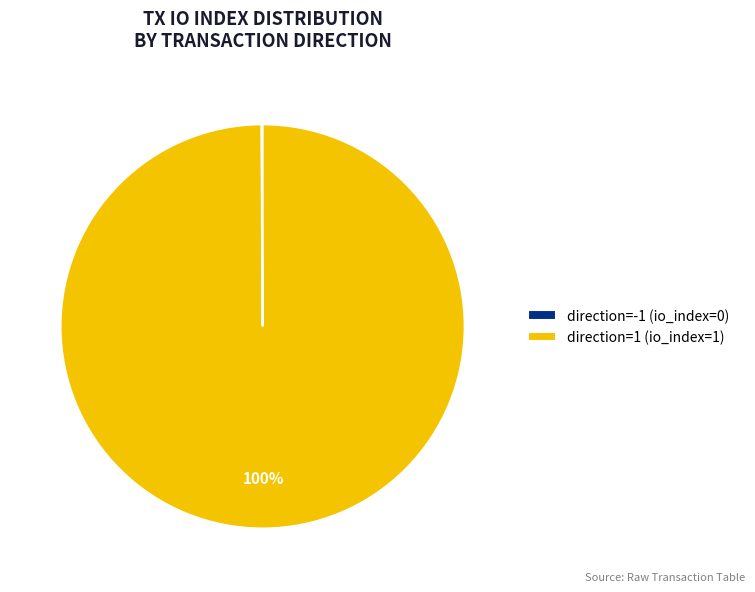

To the nearest percent, what portion does direction=1 (io_index=1) represent?

100%